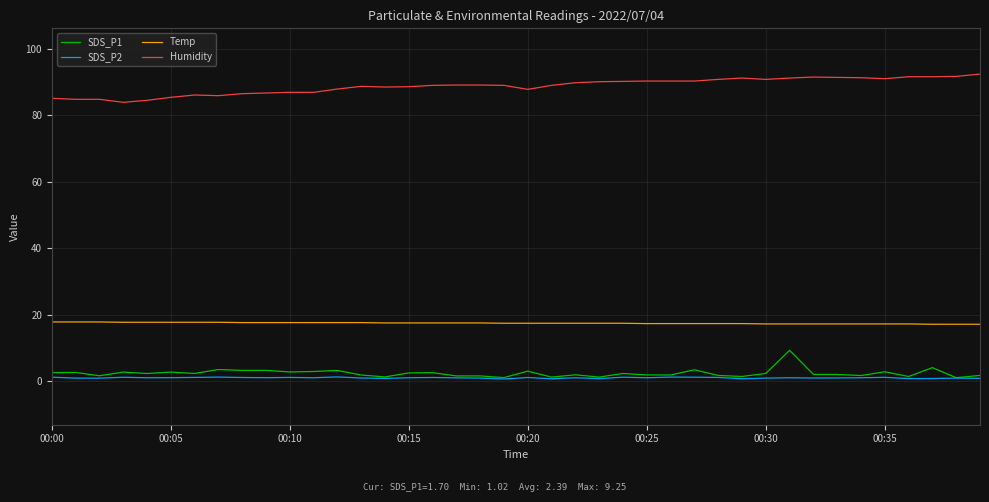

True or false: Humidity and SDS_P2 cross at least once.

False